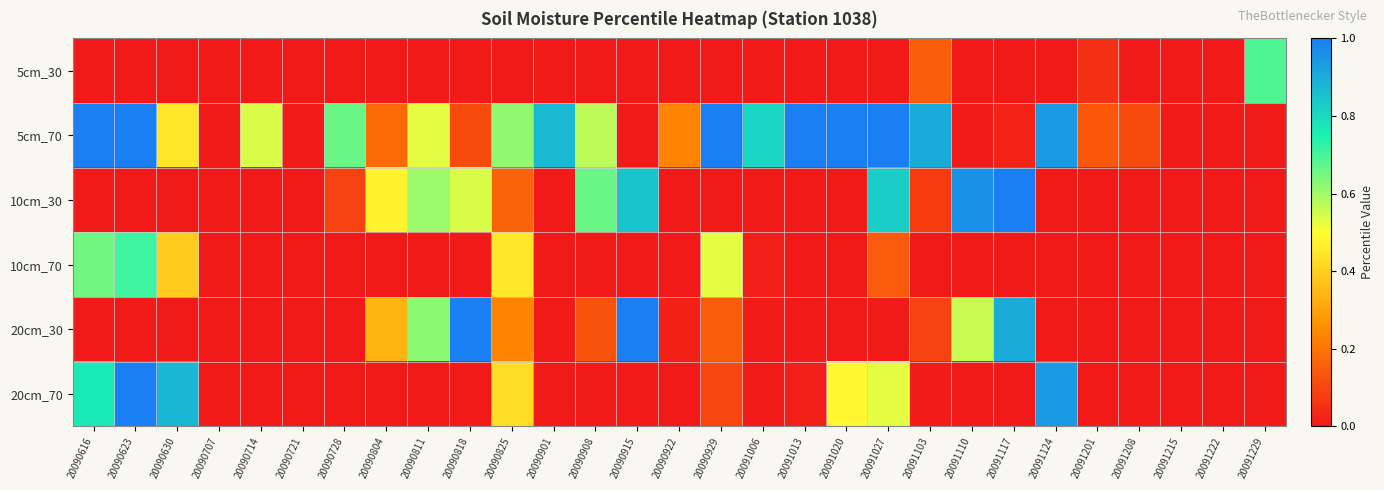

Which series has the largest total across all categories?

5cm_70